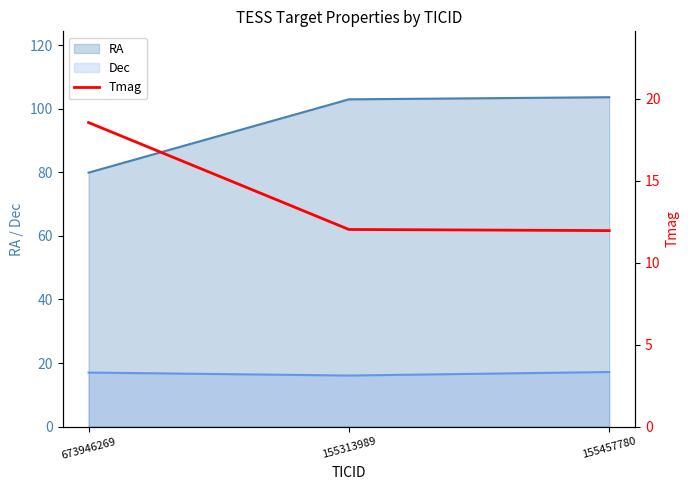

Is the value of RA at 673946269 greater than the value of Dec at 155457780?

Yes